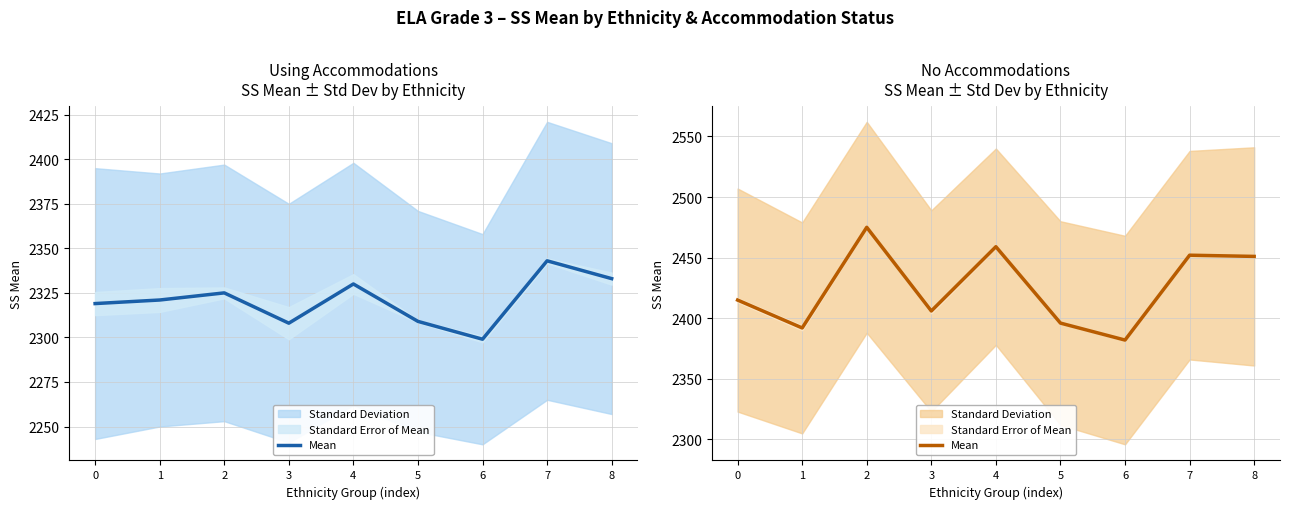

Reading left to right, list all the values displayed in this chart.

0=2415	1=2392	2=2475	3=2406	4=2459	5=2396	6=2382	7=2452	8=2451